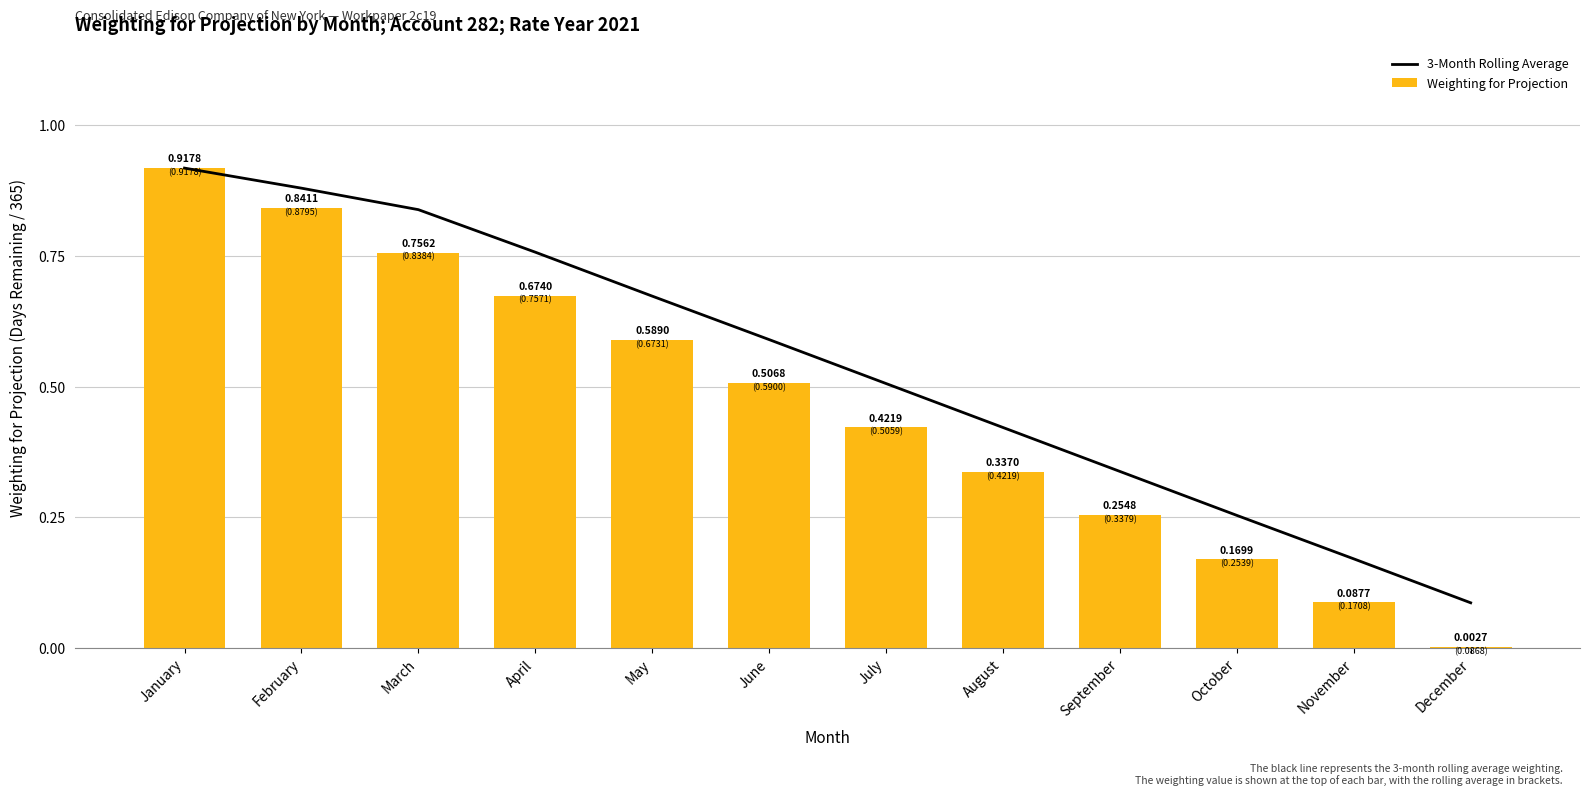

What is the average value of the Weighting for Projection series?

0.5